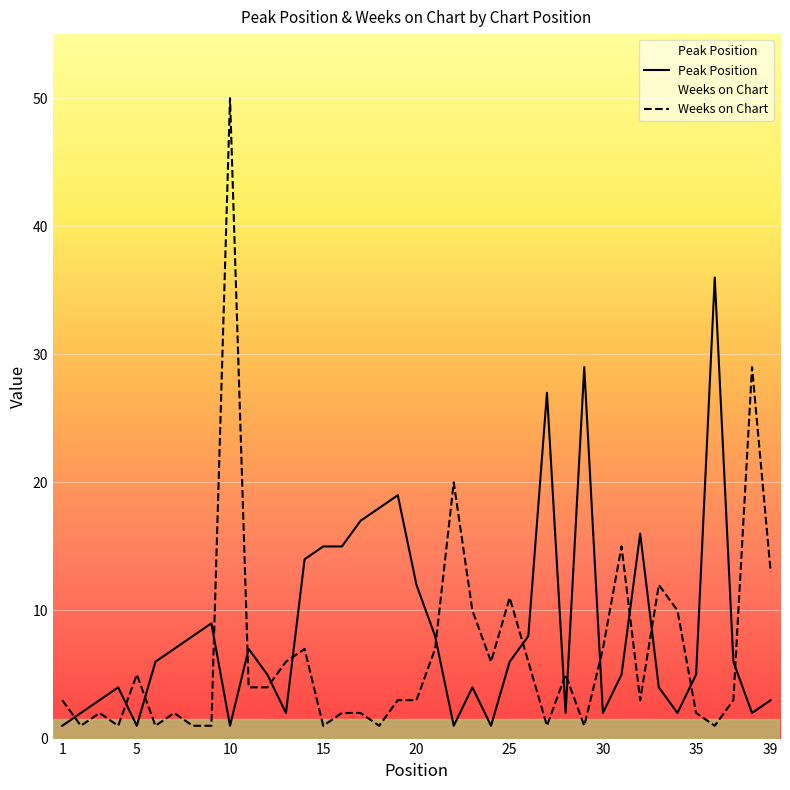

Reading right to left, list all the values displayed in this chart.

Peak Position: 3	2	6	36	5	2	4	16	5	2	29	2	27	8	6	1	4	1	8	12	19	18	17	15	15	14	2	5	7	1	9	8	7	6	1	4	3	2	1
Weeks on Chart: 13	29	3	1	2	10	12	3	15	7	1	5	1	6	11	6	10	20	7	3	3	1	2	2	1	7	6	4	4	50	1	1	2	1	5	1	2	1	3